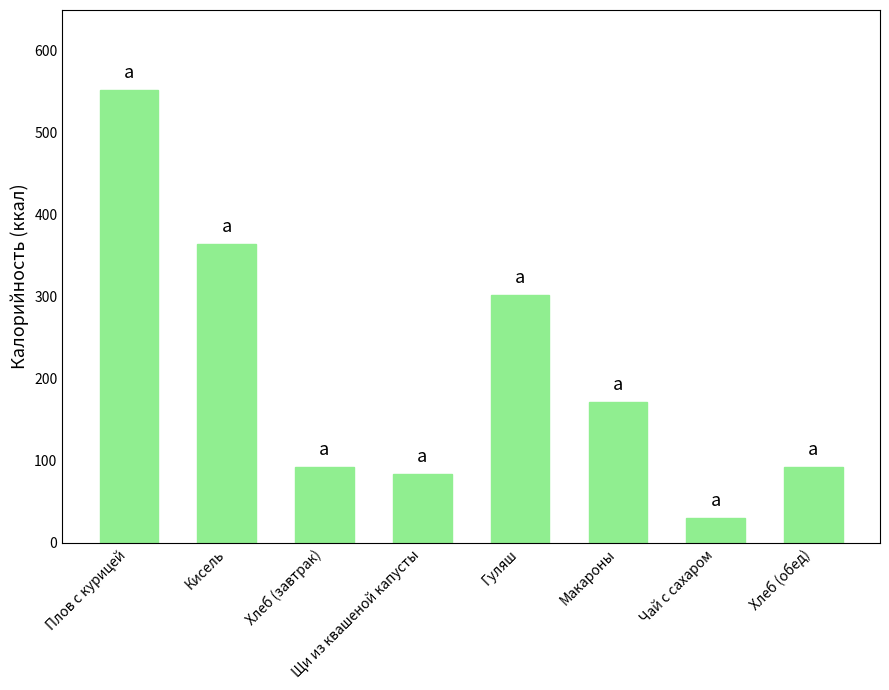

Is it true that the value at Кисель is 100?

False